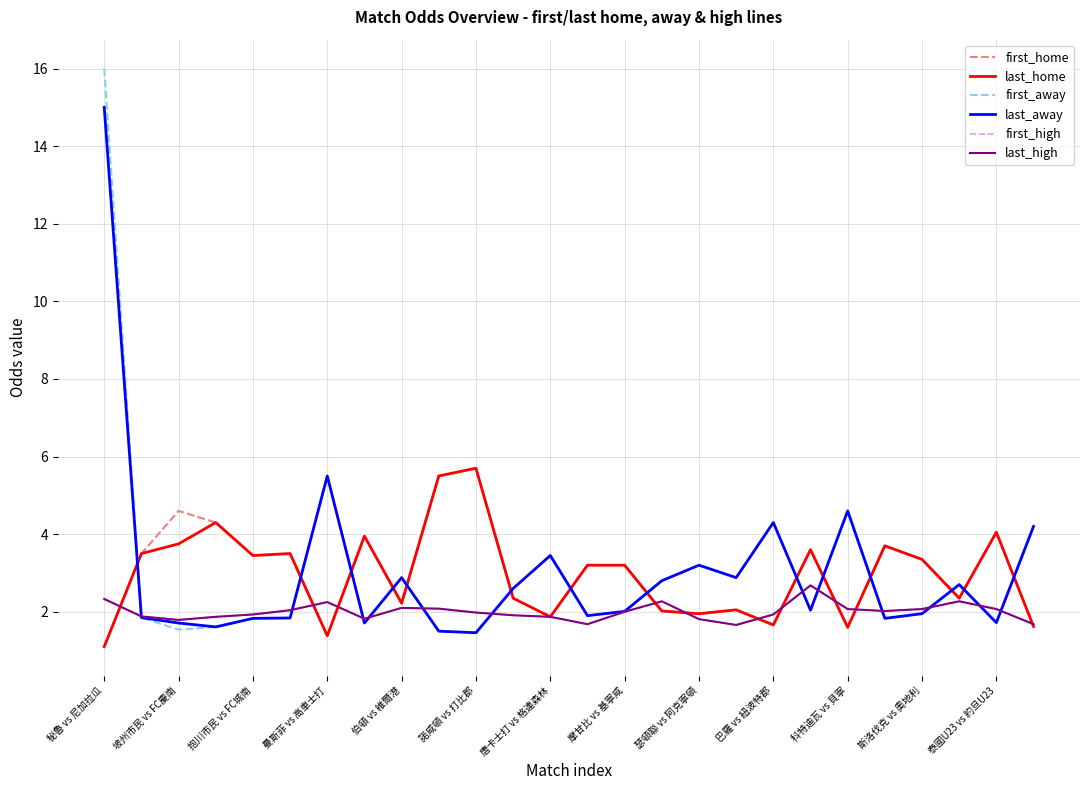

Which series has the largest total across all categories?

first_away